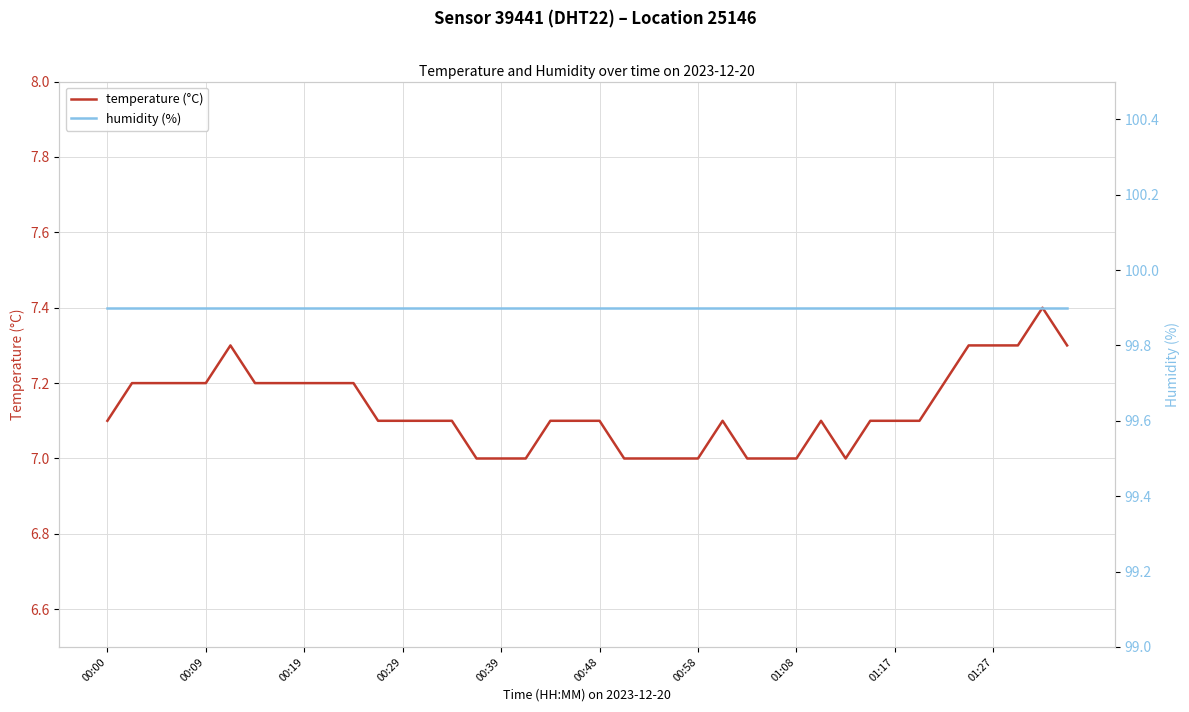

Which category has the highest value in the temperature (°C) series?

38